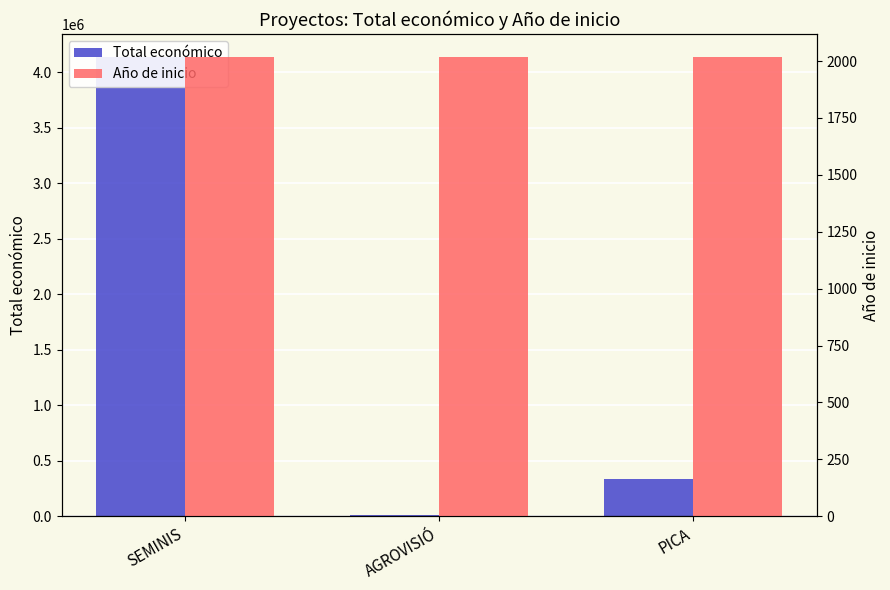

Does the chart contain any negative values?

No